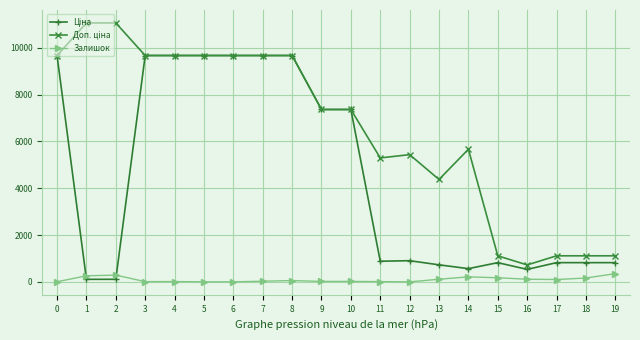

What is the greatest value displayed?

11055.0